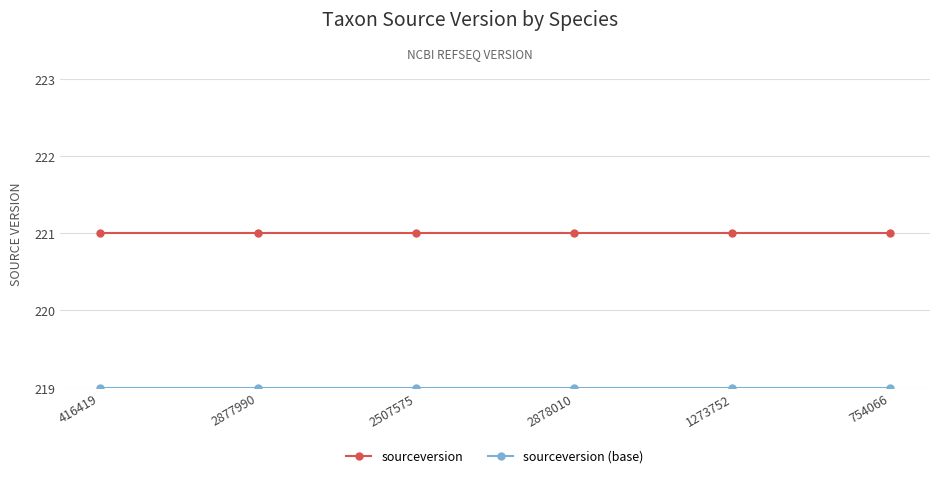

What is the greatest value displayed?

221